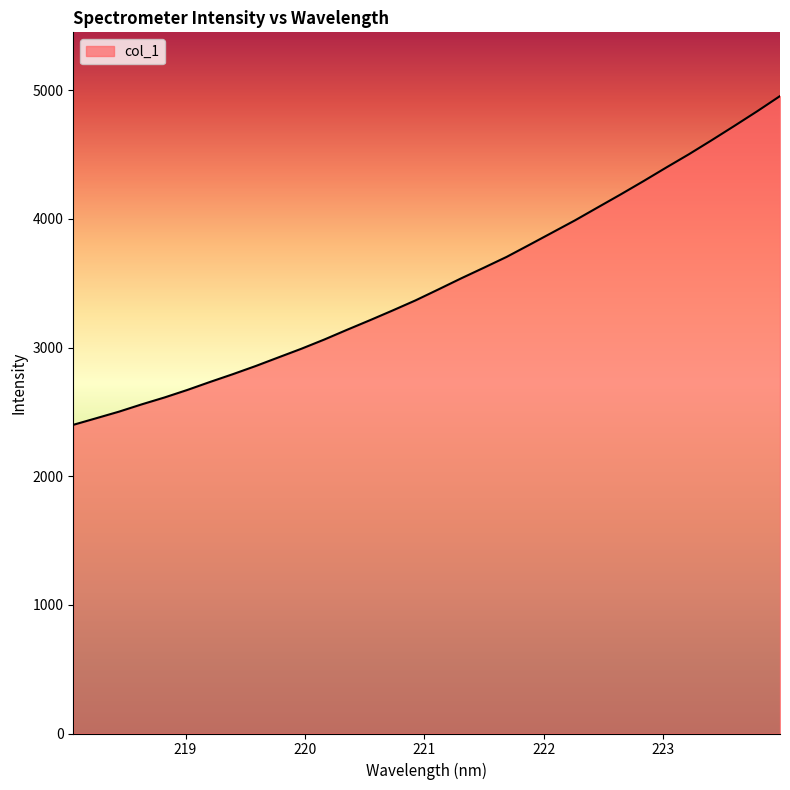

What is the sum of all values?

112142.6